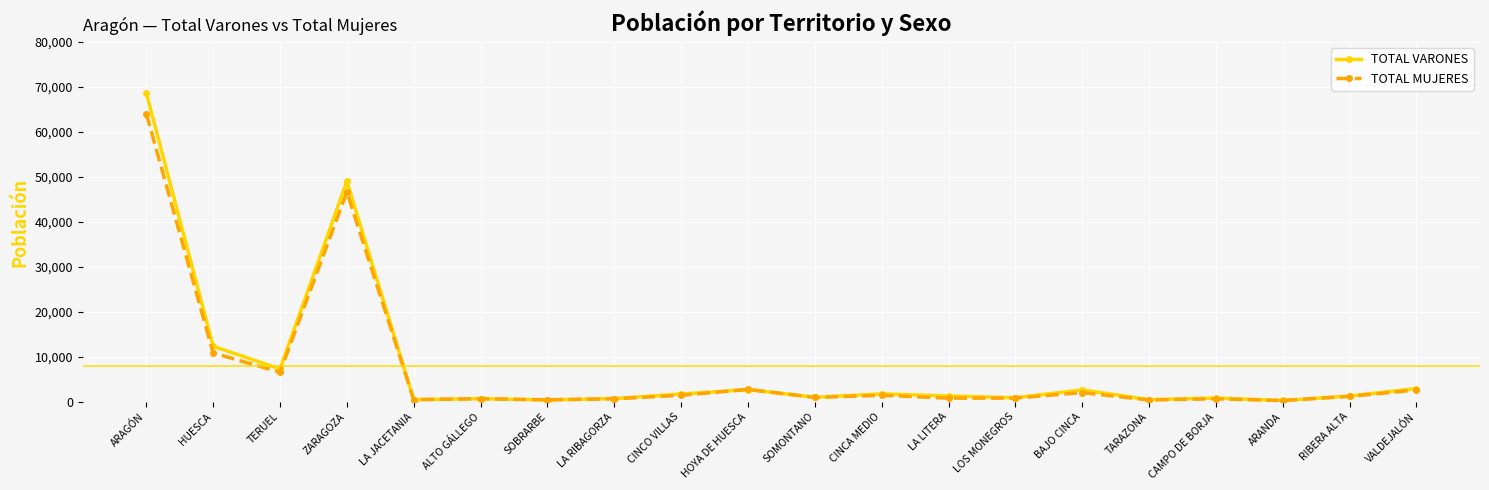

List the series in order of their peak value, highest first.

TOTAL VARONES, TOTAL MUJERES